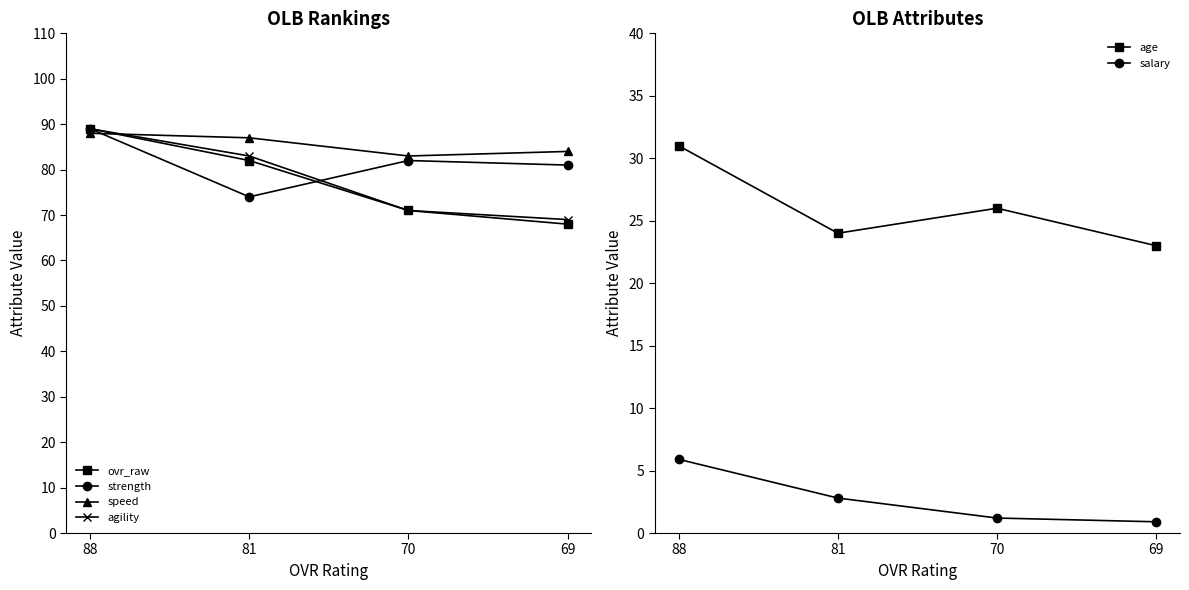

What is the difference between the maximum and minimum values in the salary series?

5.0